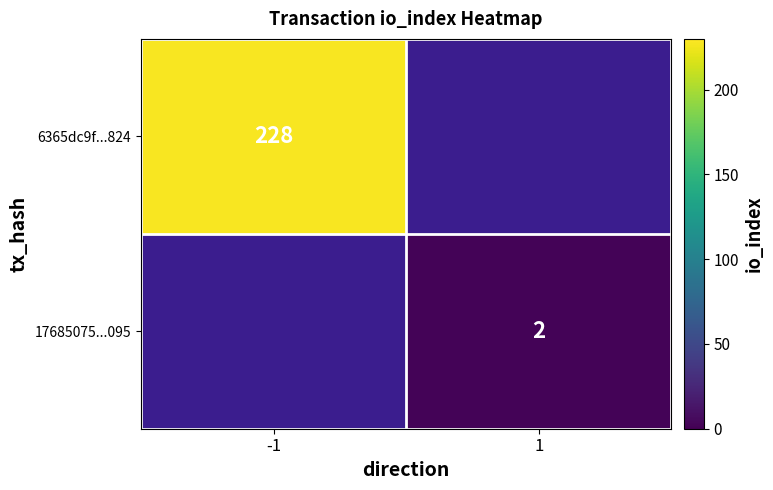

Is it true that 6365dc9f...824 equals 228 at -1?

True